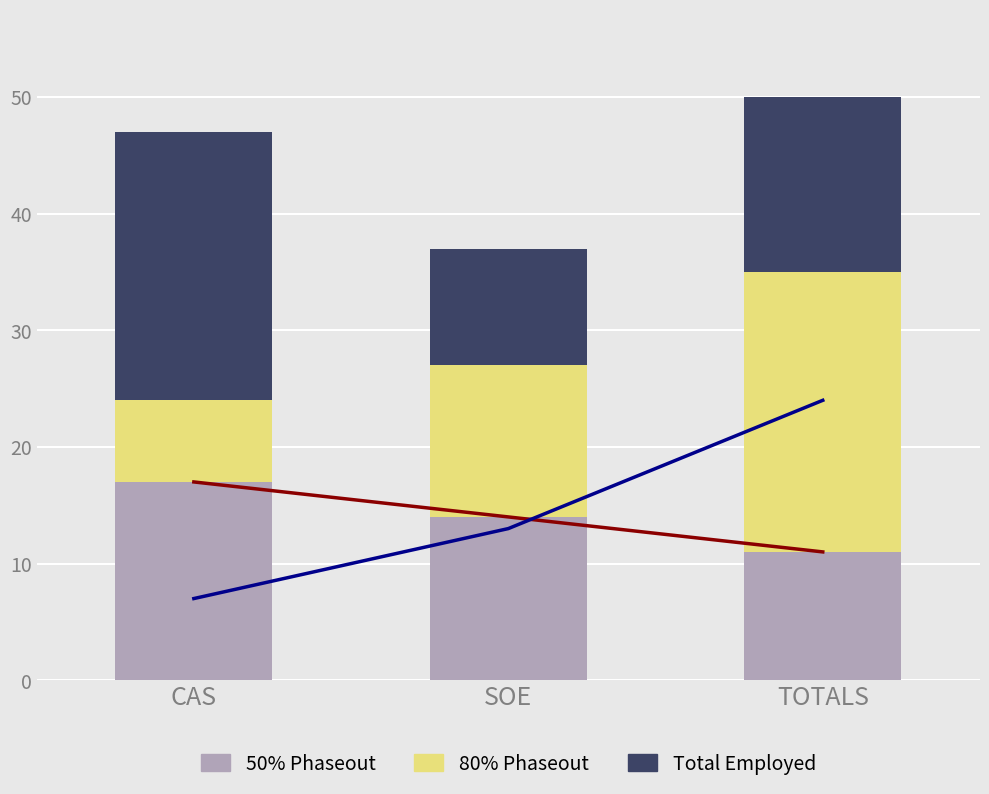

What is the average value of the 50% Phaseout series?

14